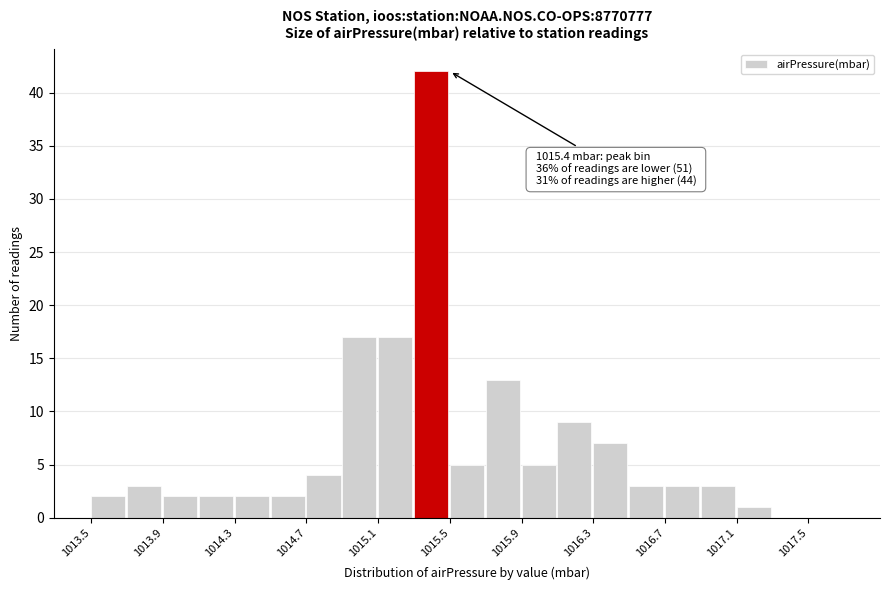

Which range on the x-axis has the tallest bar?

1015.3 to 1015.5